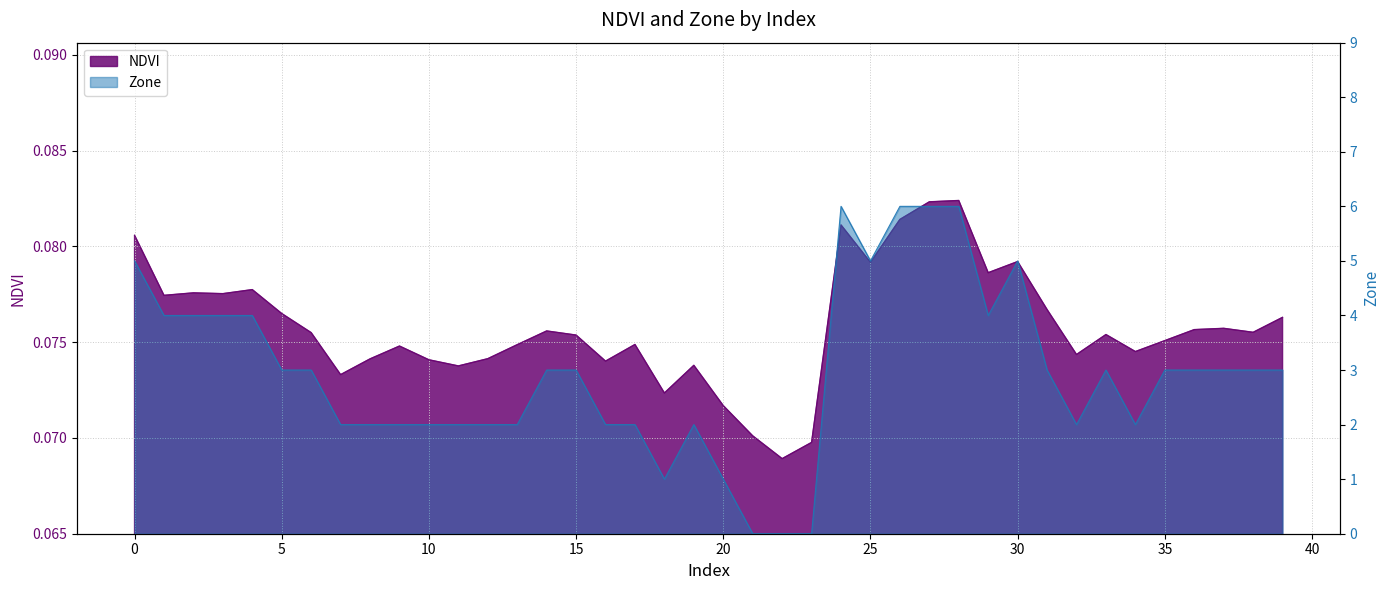

Rank the series at 0 from lowest to highest value.

NDVI, Zone